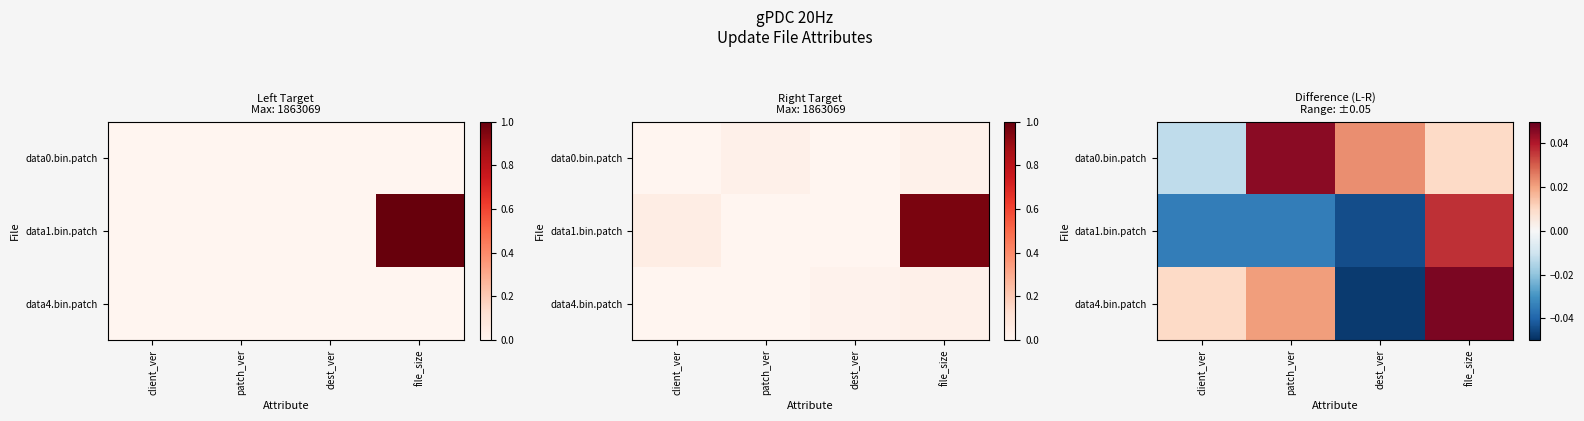

Rank the series by their maximum value, from highest to lowest.

data4.bin.patch, data0.bin.patch, data1.bin.patch